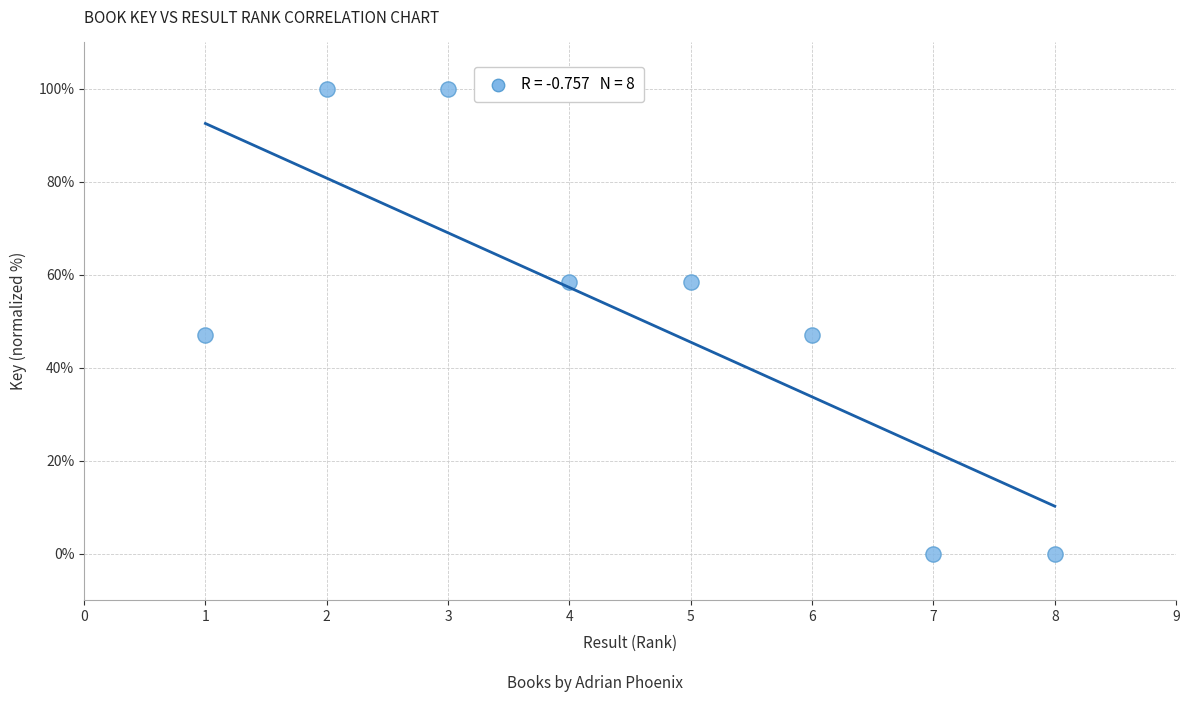

What is the range of X values (max minus min)?

7.0